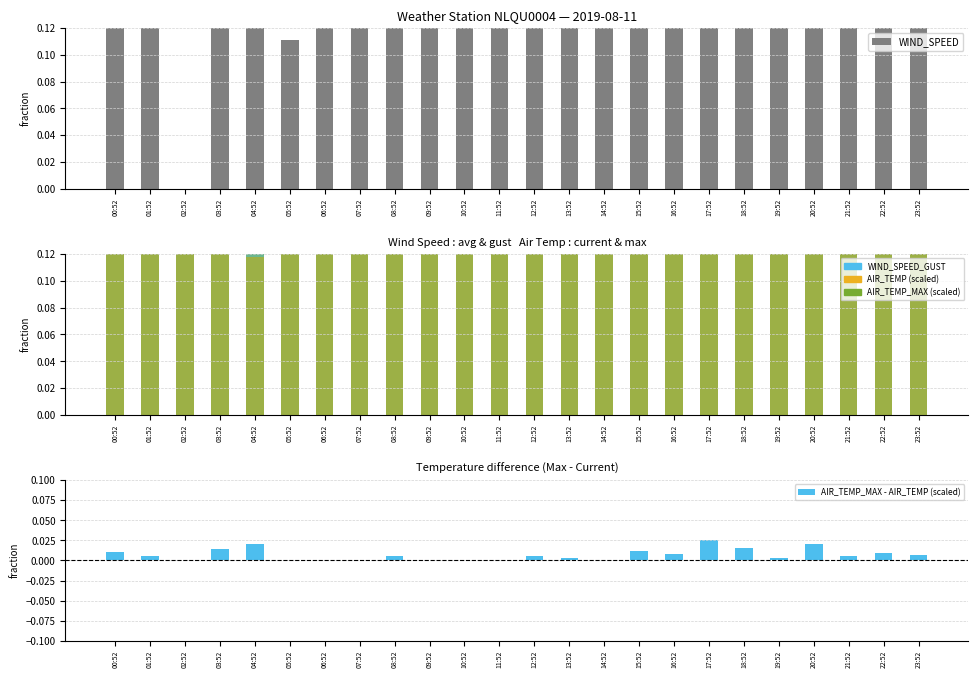

At how many categories does at least one series exceed 6?

3